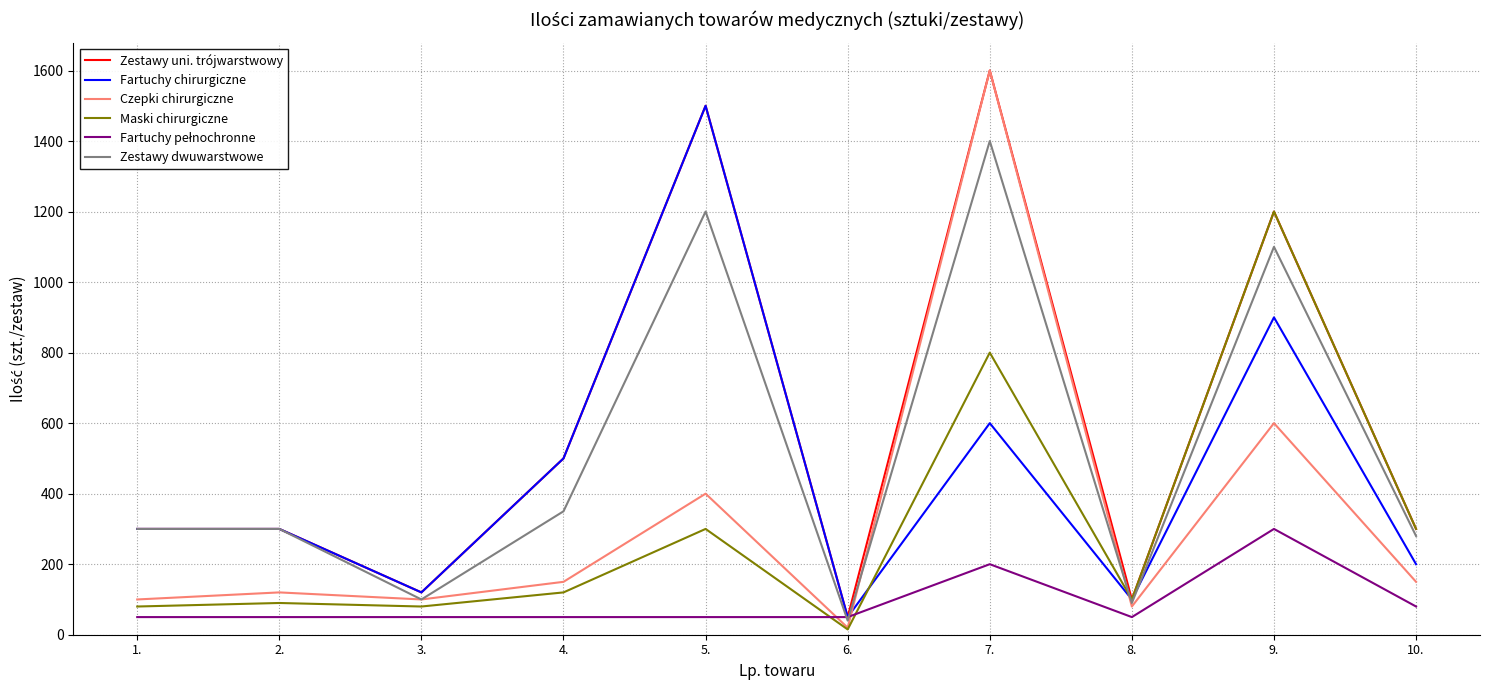

What is the difference between the highest and lowest values at 5.?

1450